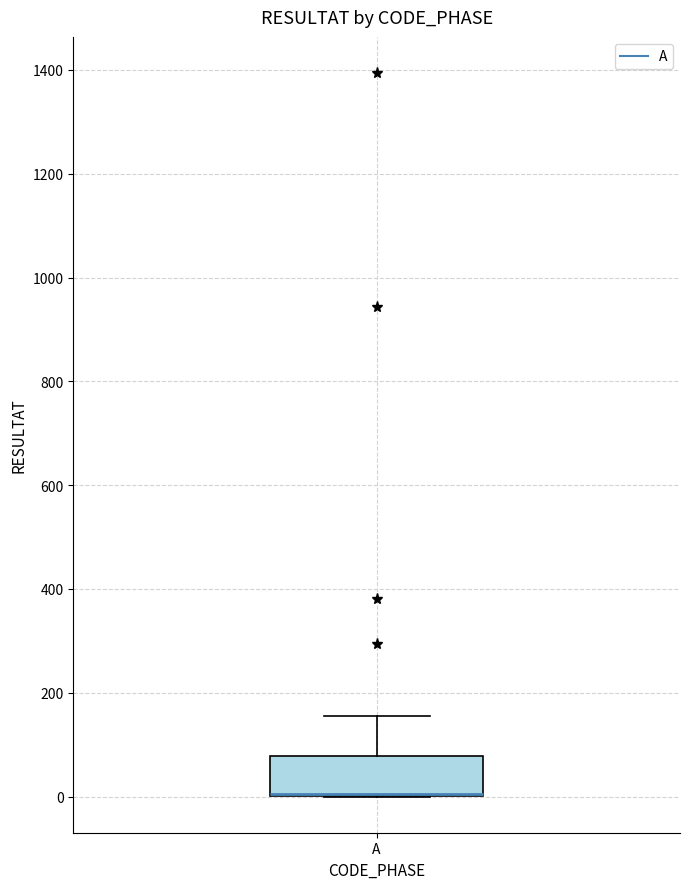

Transcribe this box plot: give where the median line is, the range the box spans, and where the two whiskers end, as read against the y-axis. The values are not printed on the chart, so give them approximately, as read against the axis.

median 0 (drawn on the box's lower edge), box 0 to 80, whiskers 0 to 160